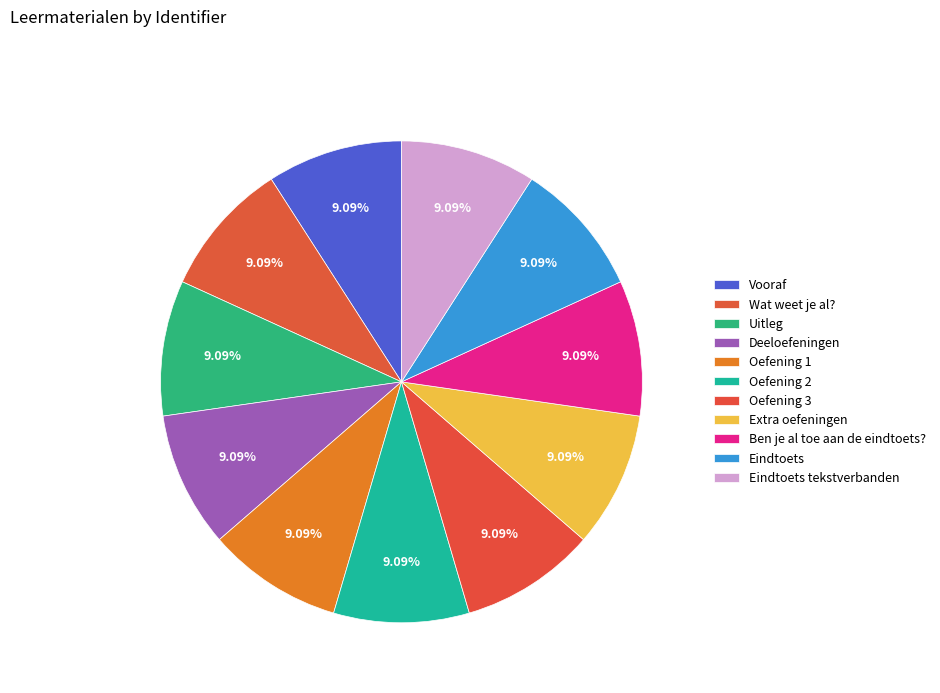

Rank the categories by value from highest to lowest.

Eindtoets tekstverbanden, Eindtoets, Ben je al toe aan de eindtoets?, Extra oefeningen, Oefening 3, Oefening 2, Oefening 1, Deeloefeningen, Uitleg, Wat weet je al?, Vooraf